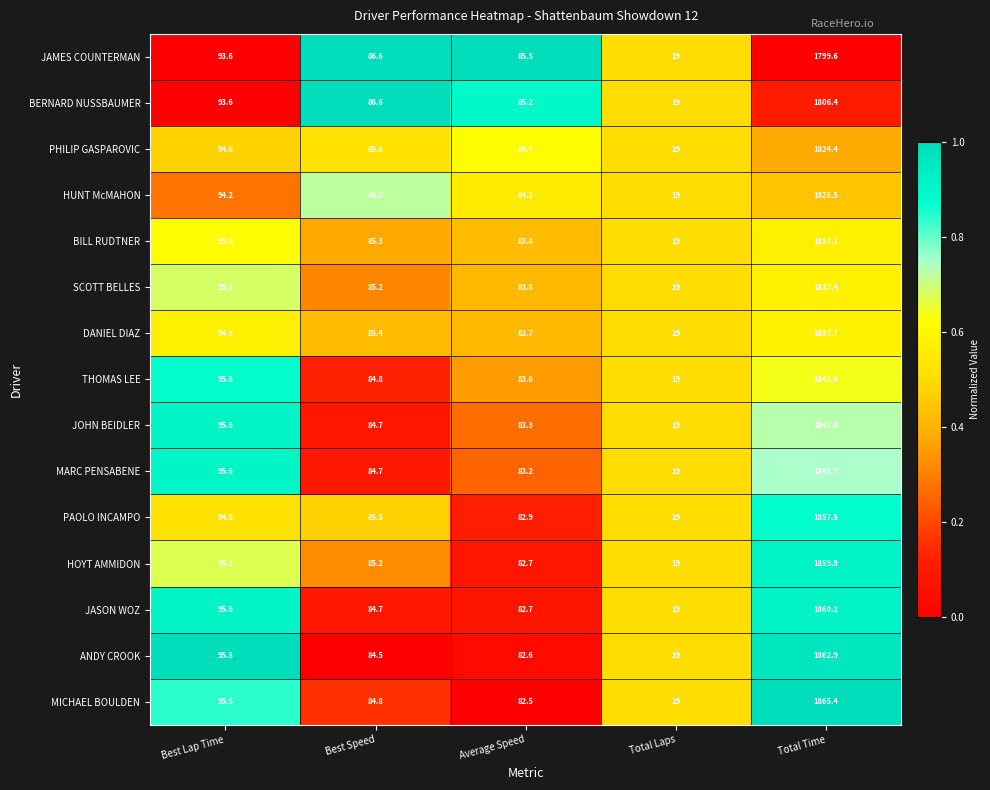

What is the sum of the MICHAEL BOULDEN values at Best Speed and Total Time?

1950.2